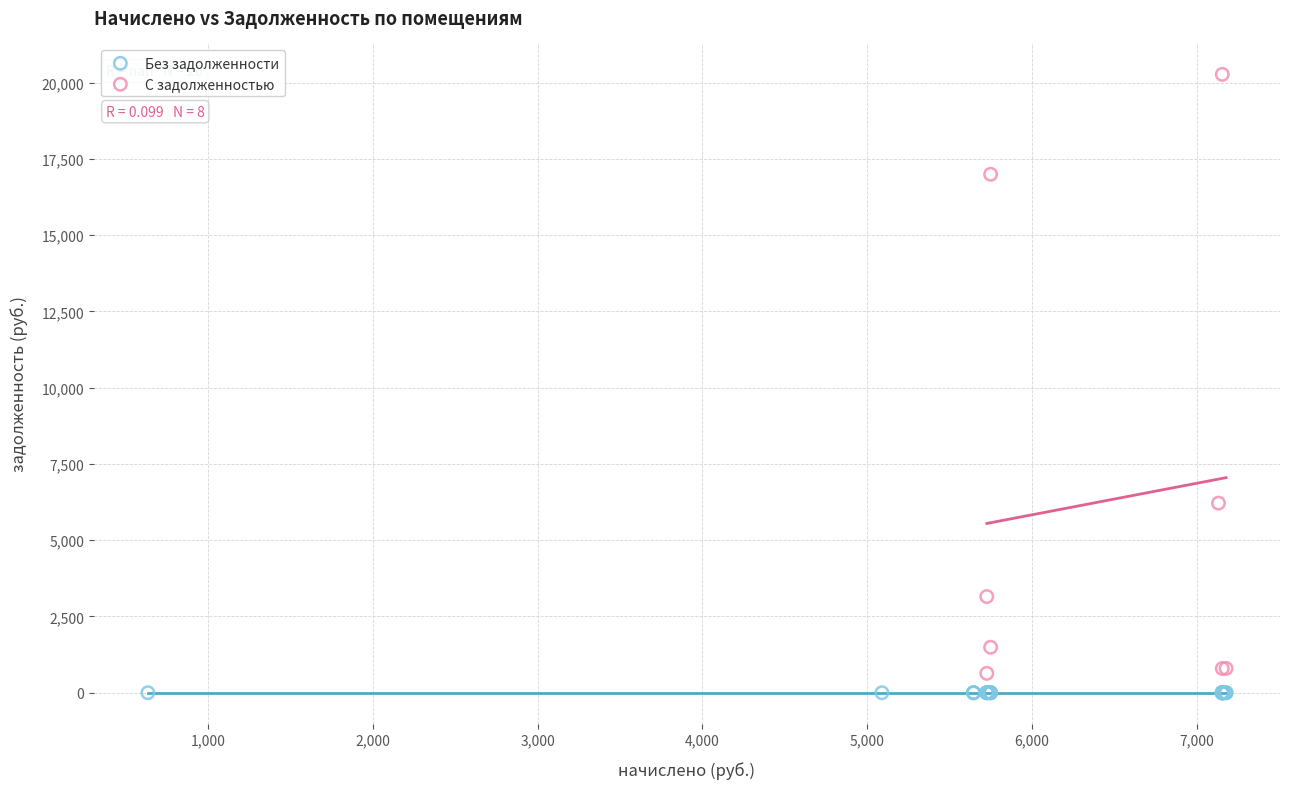

What are all the series names shown in the legend?

Без задолженности, С задолженностью